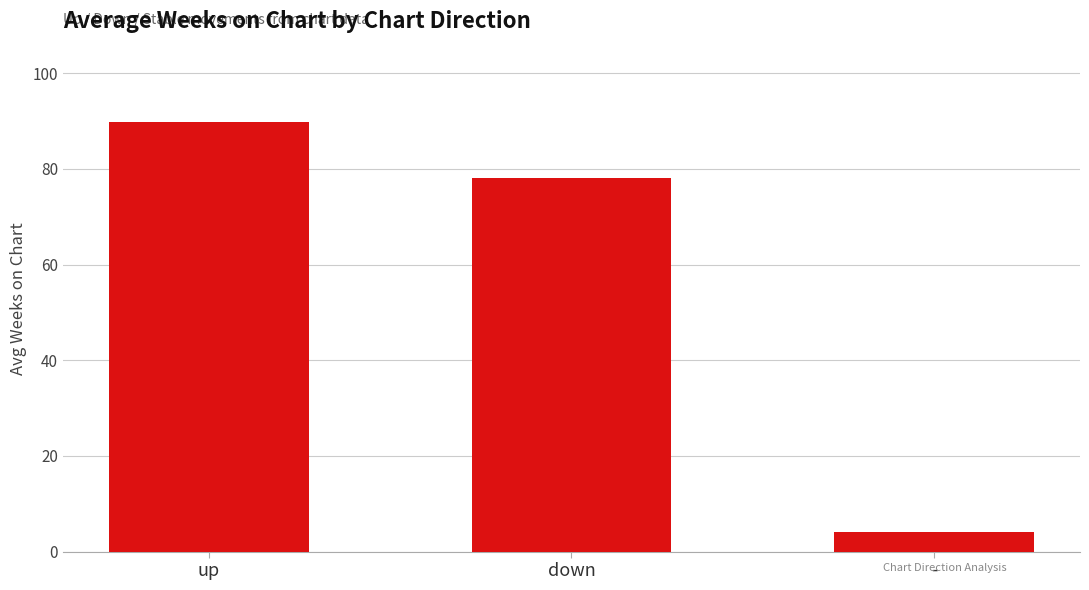

How many data points does each series have?

3